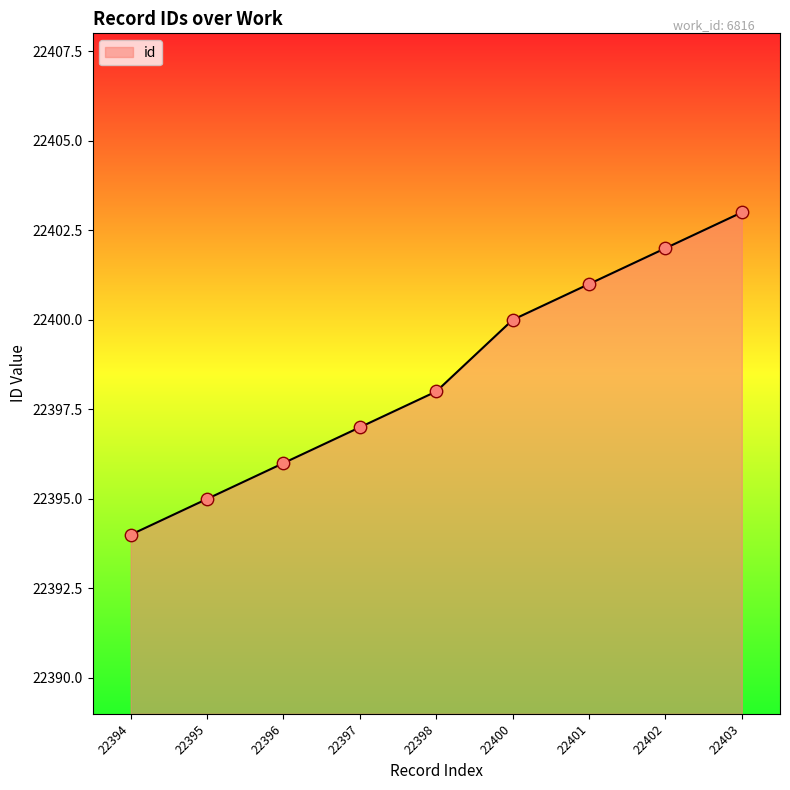

Which has a higher value, 22402 or 22395?

22402